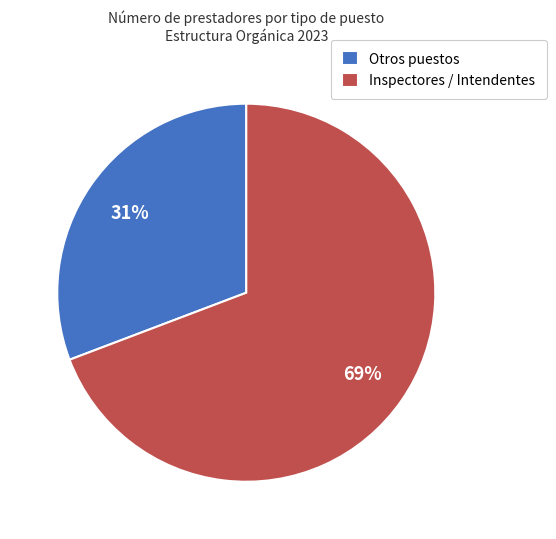

Which slice is the largest?

Inspectores / Intendentes